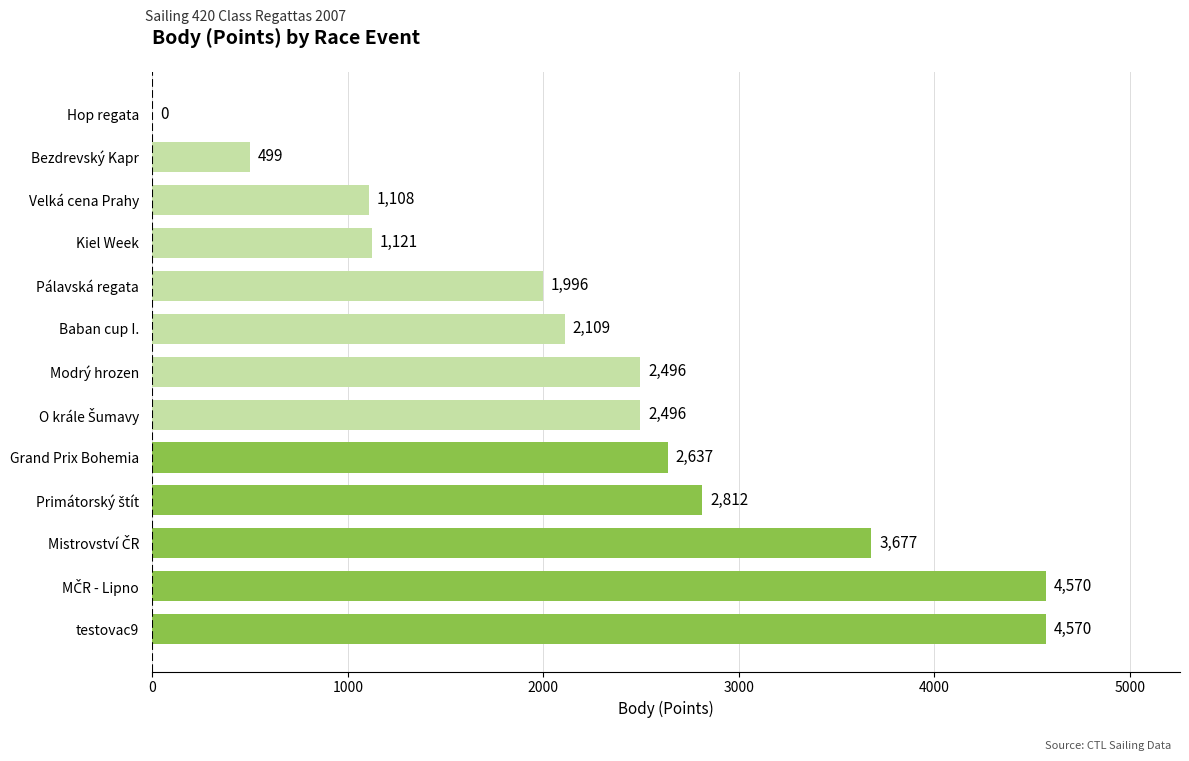

What is the change in value from testovac9 to Velká cena Prahy?

-3462